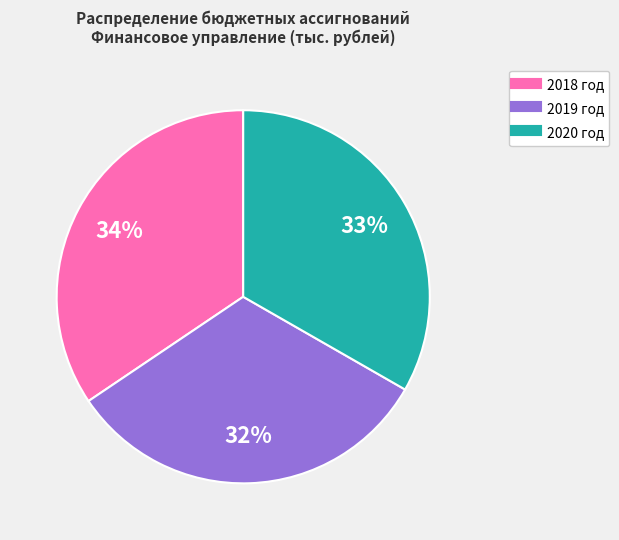

Does 2019 год represent more than half of the total?

No